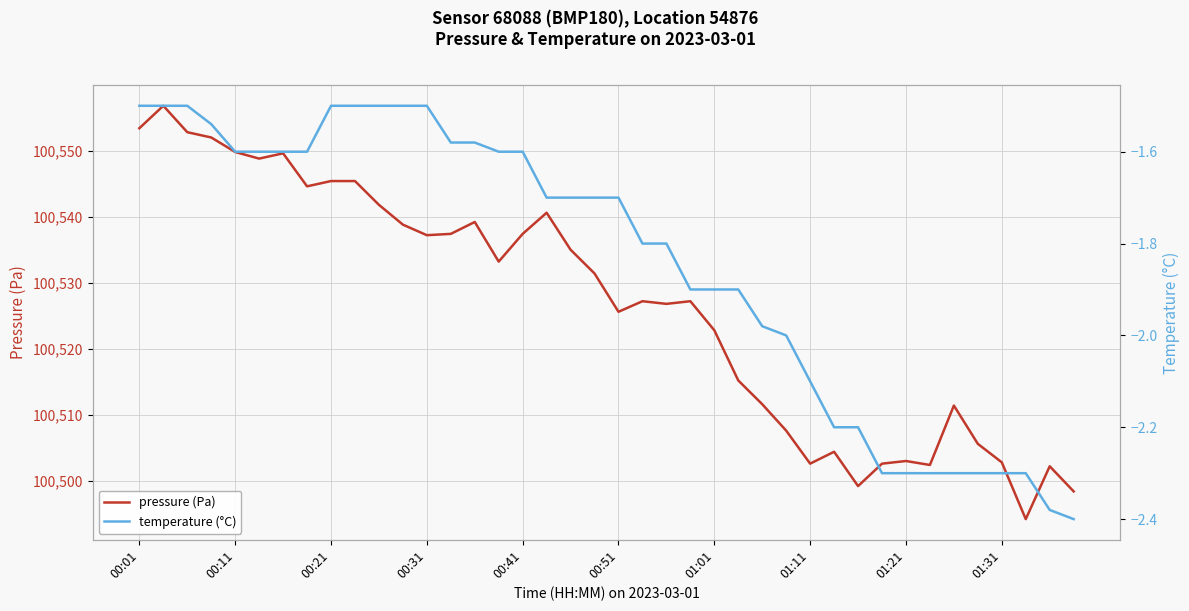

What is the sum of the pressure (Pa) values at 33 and 38?

201004.6